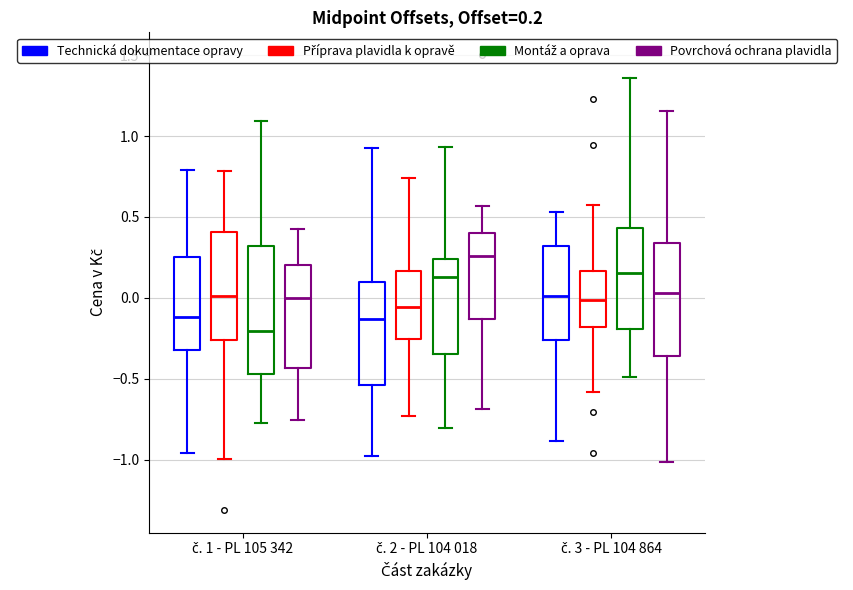

Which box has the highest median line?

č. 2 - PL 104 018 (Povrchová ochrana plavidla)